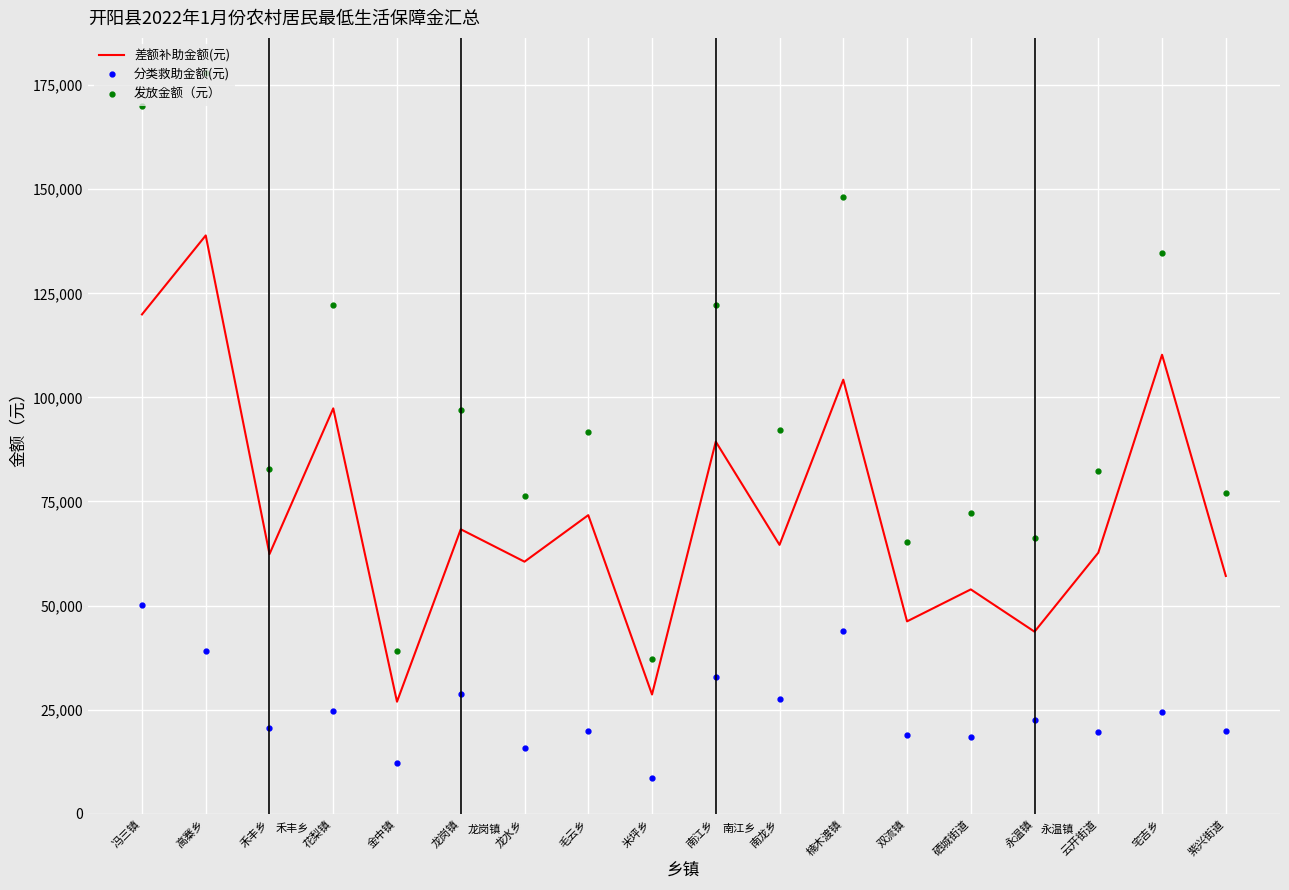

What position from the right is 南龙乡?

8